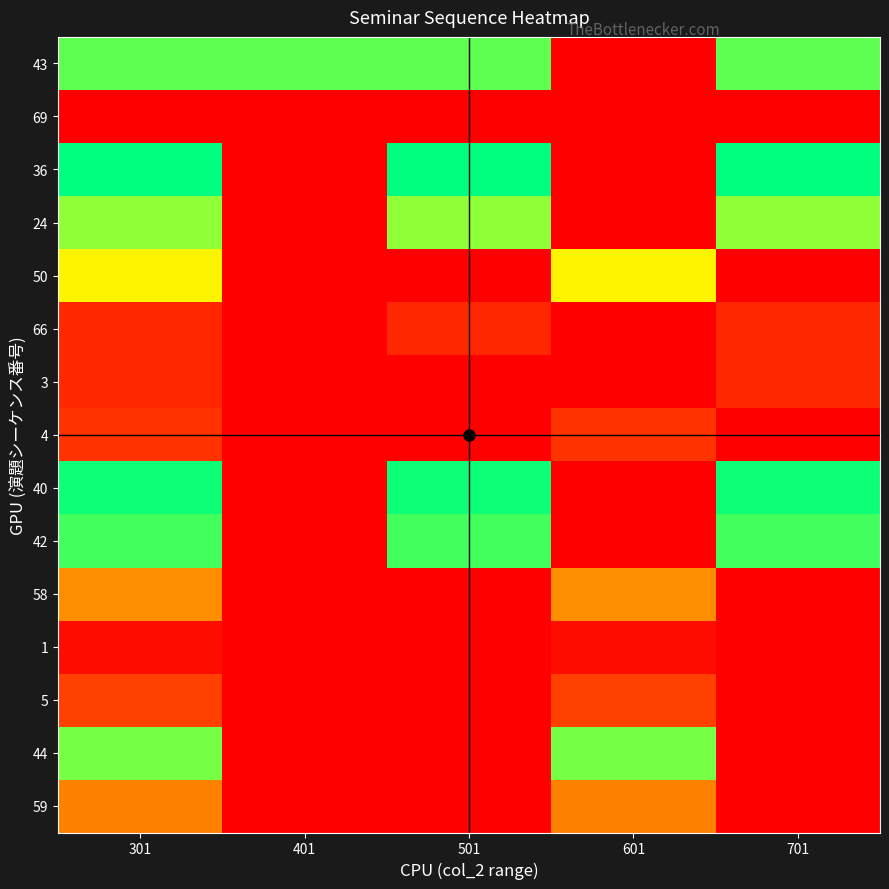

What is the total value across all series at 501?

32010